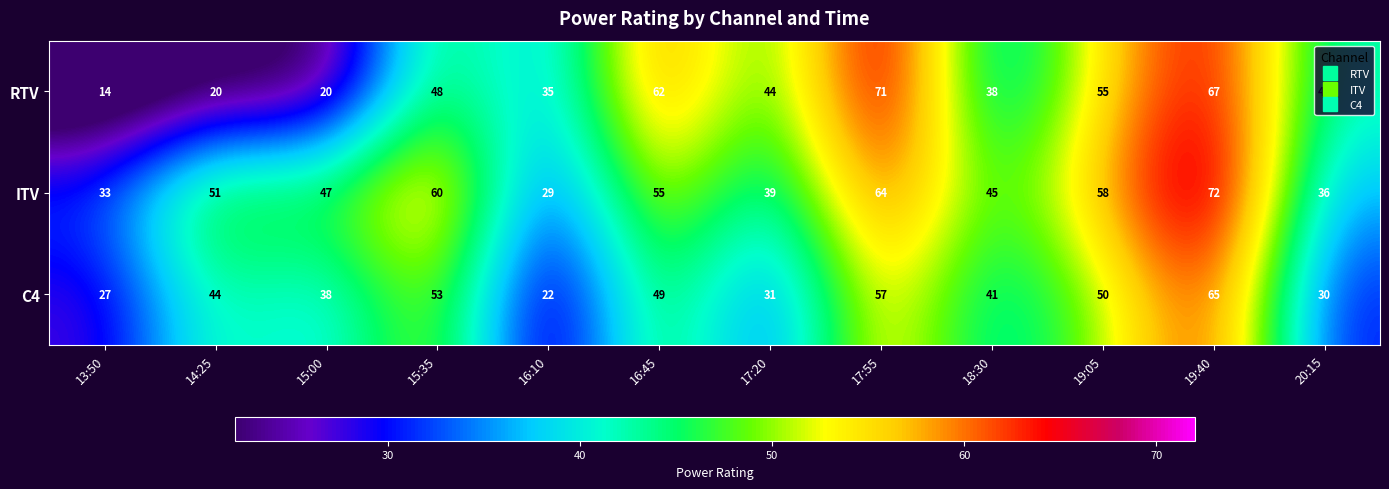

What is the difference between the ITV values at 20:15 and 13:50?

3